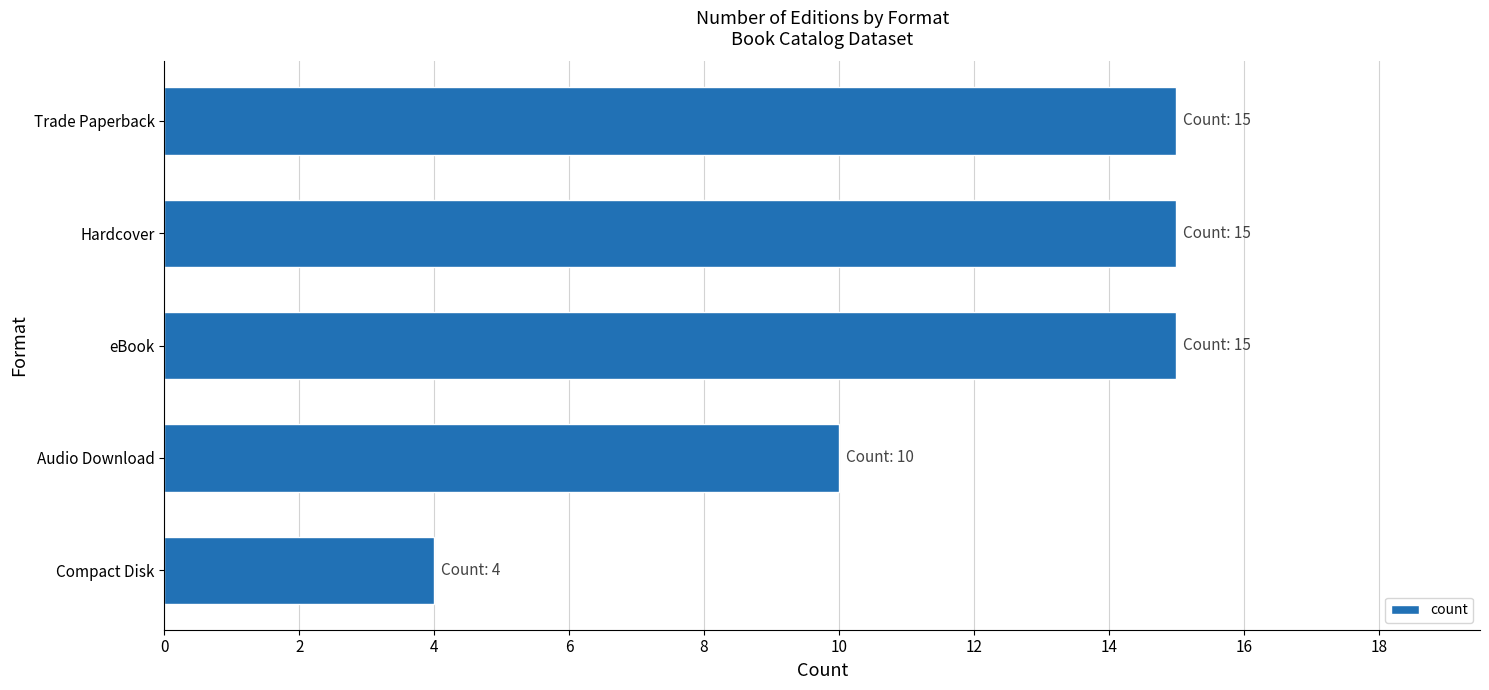

Where is the data nearest to the value 9?

Audio Download